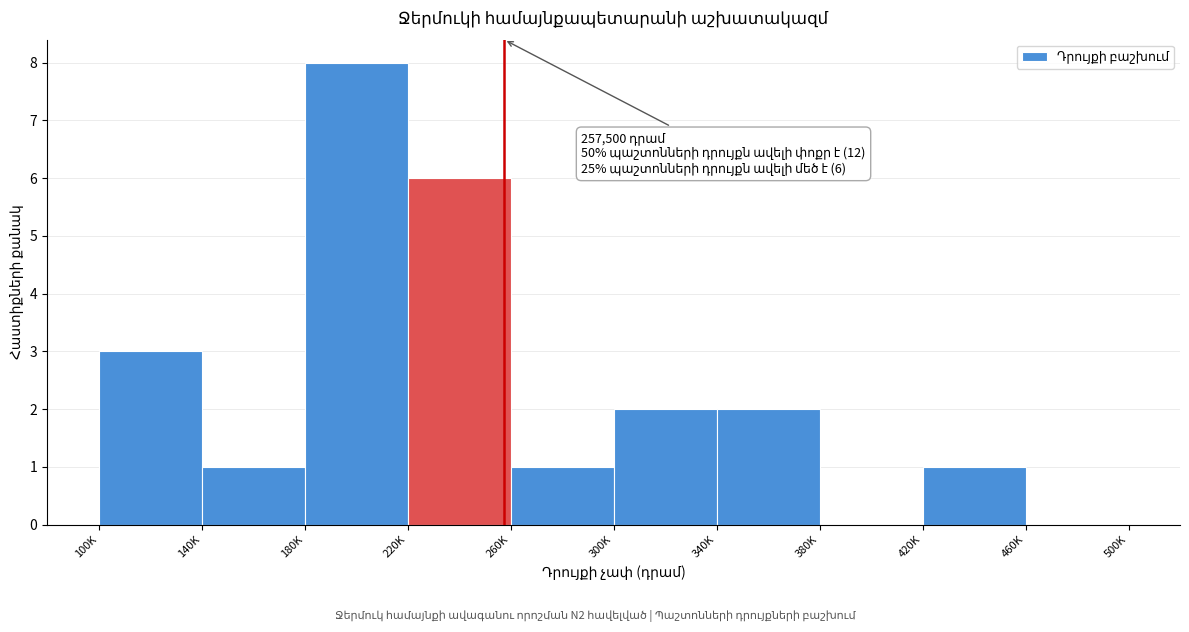

Reading left to right, list all the values displayed in this chart.

100K=3	140K=1	180K=8	220K=6	260K=1	300K=2	340K=2	380K=0	420K=1	460K=0